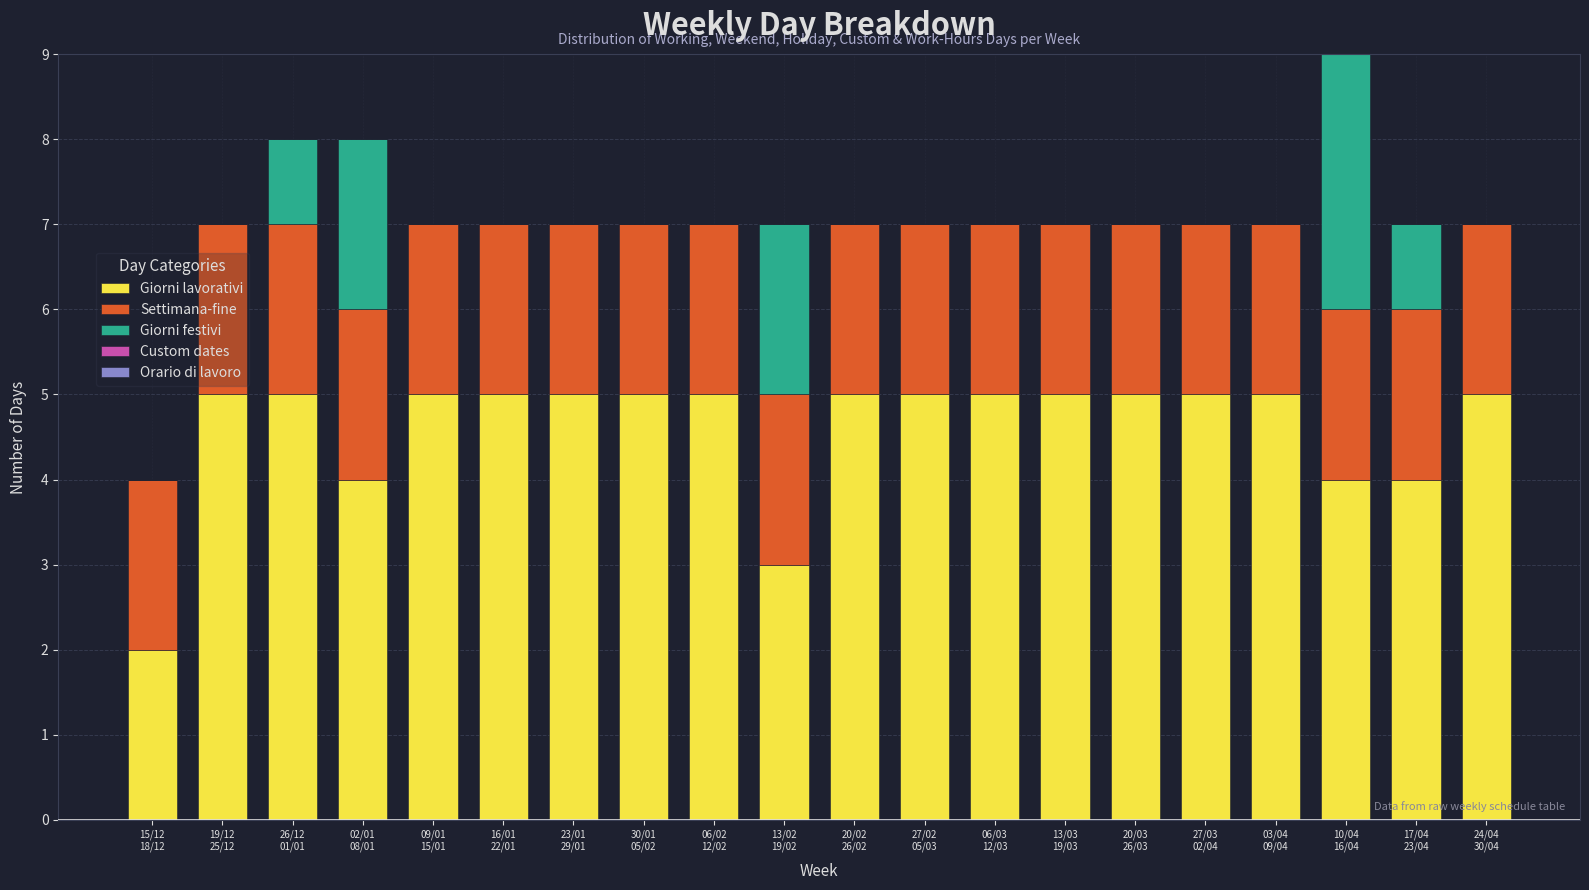

What is the maximum value for Giorni lavorativi?

5